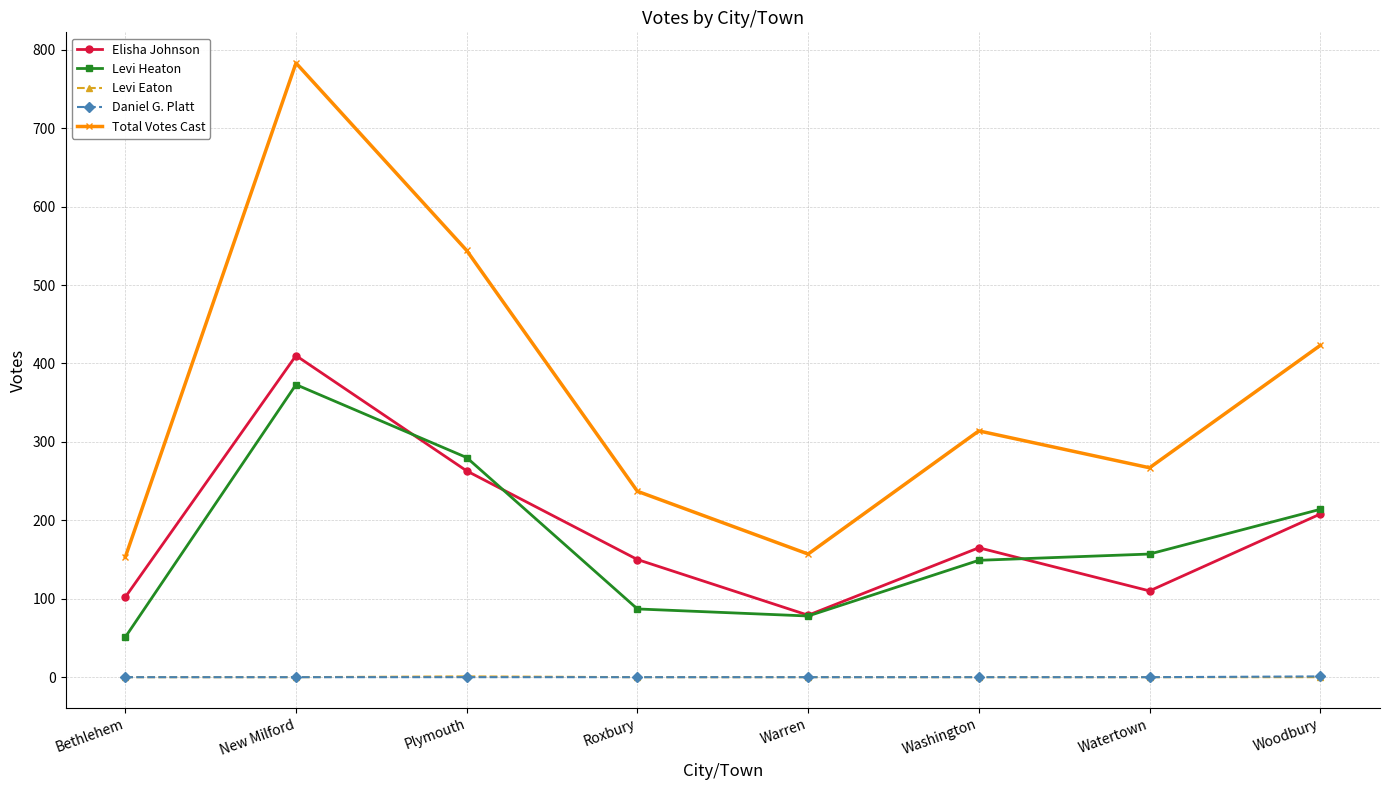

Which category has the highest value across all series?

New Milford